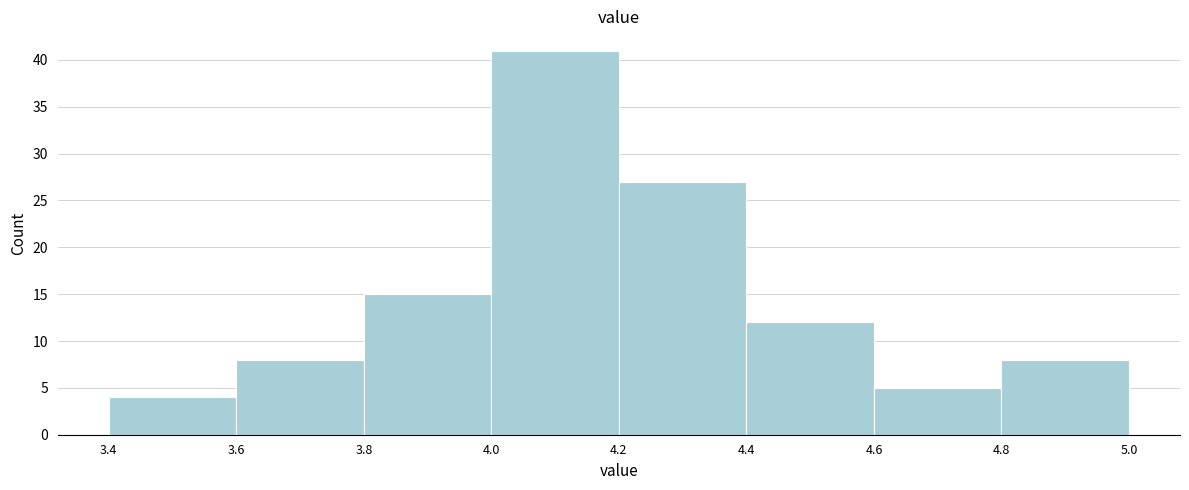

Over which range of the x-axis is the bar tallest?

4.0 to 4.2